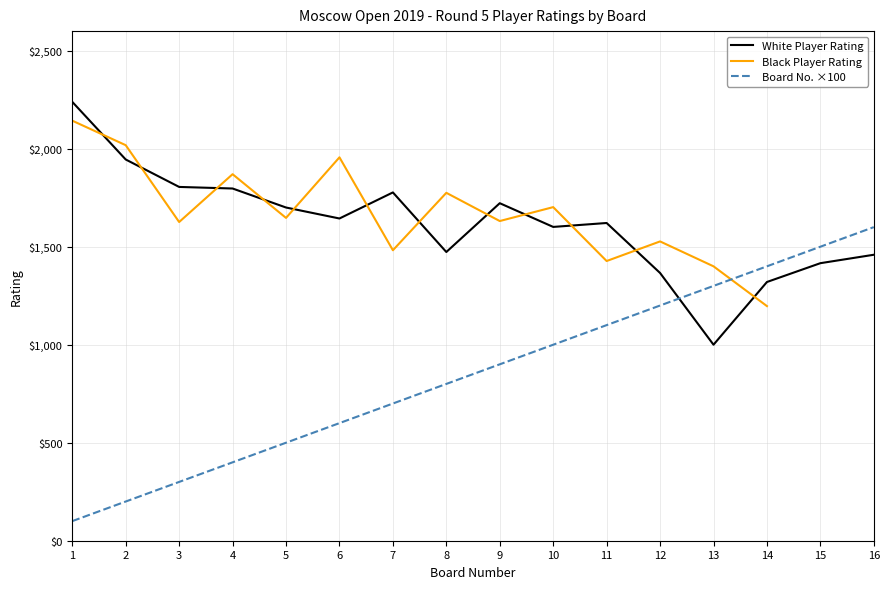

Which series ends up on top after the final intersection of Board No. ×100 and White Player Rating?

Board No. ×100